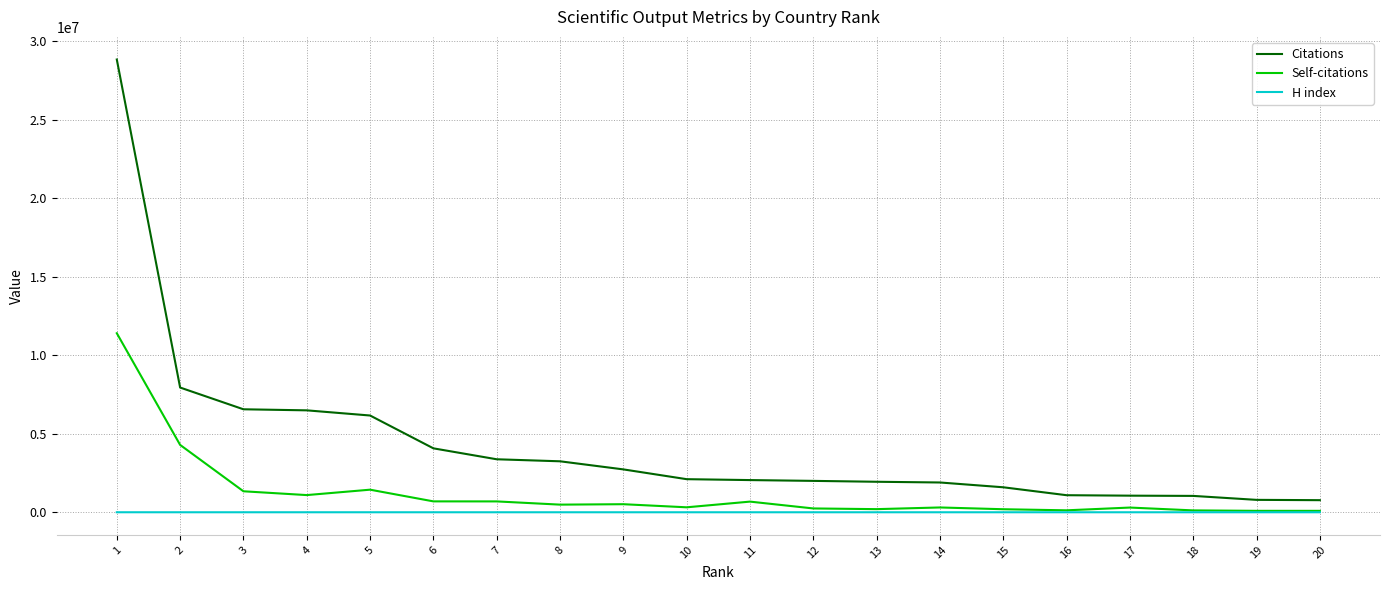

Between 5 and 8, which series saw the biggest shift?

Citations